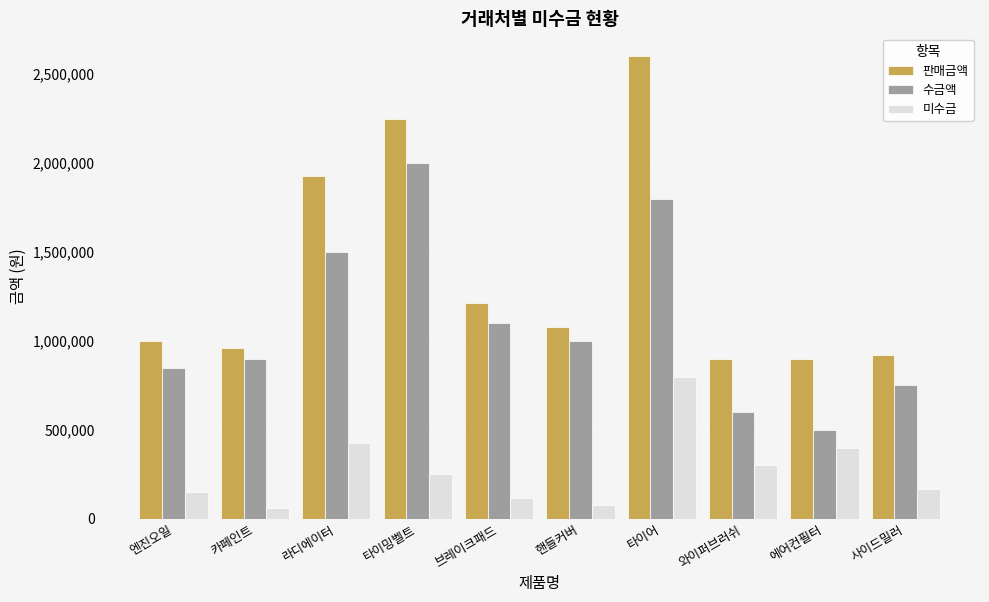

At how many categories does at least one series exceed 2471742?

1